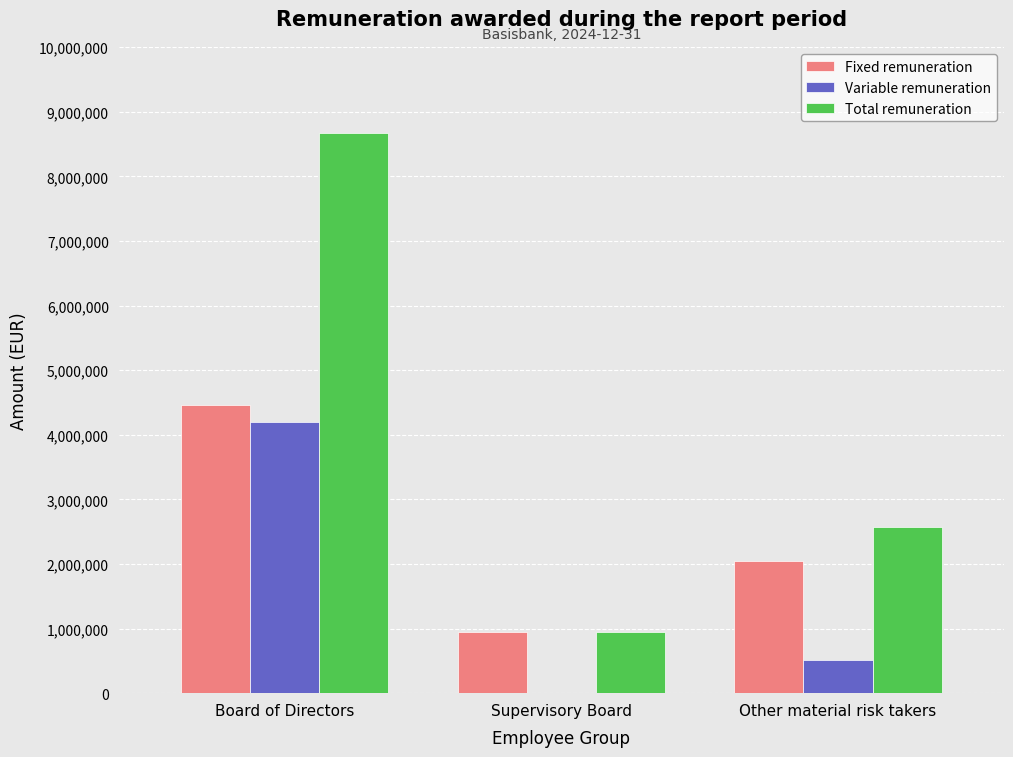

Reading left to right, list all the values displayed in this chart.

Fixed remuneration: Board of Directors=4464634.0	Supervisory Board=945313.3	Other material risk takers=2048544.0
Variable remuneration: Board of Directors=4203934.7	Supervisory Board=0.0	Other material risk takers=519843.2
Total remuneration: Board of Directors=8668568.7	Supervisory Board=945313.3	Other material risk takers=2568387.2